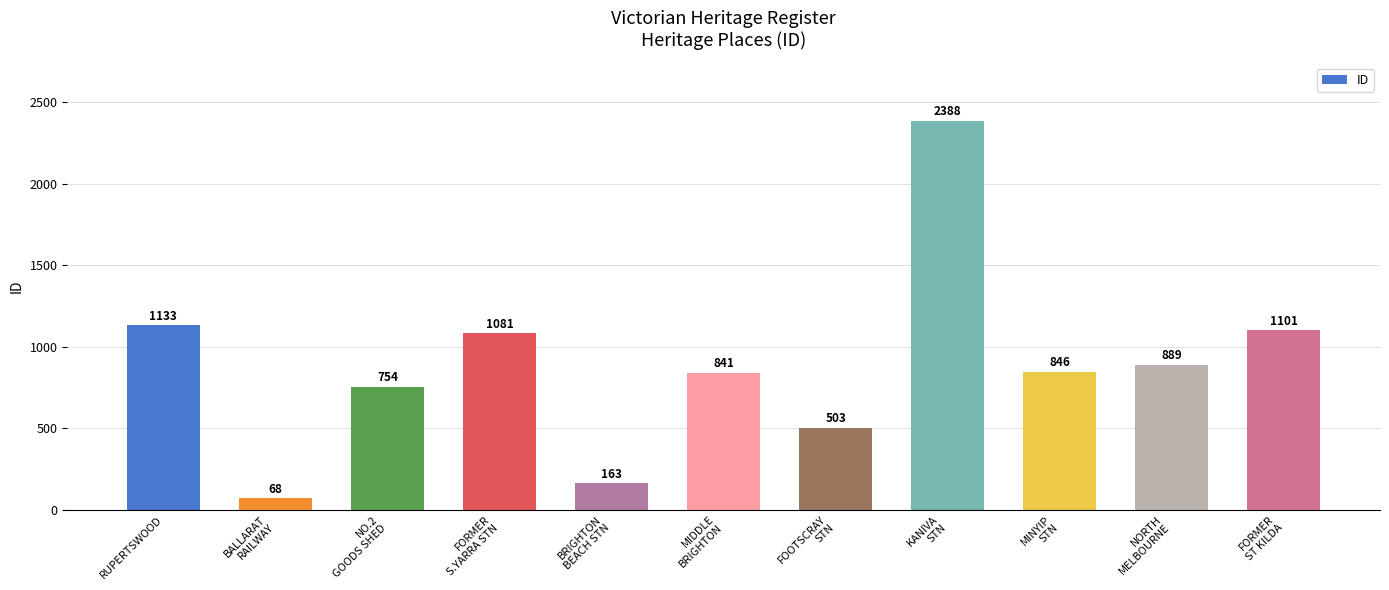

What is the value of the 6th bar from the left?

841